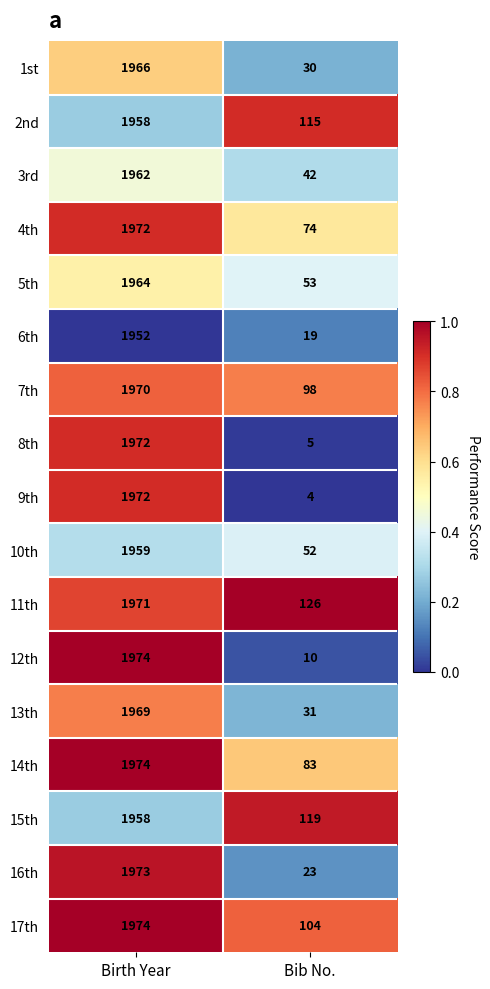

How many series are shown in this chart?

17